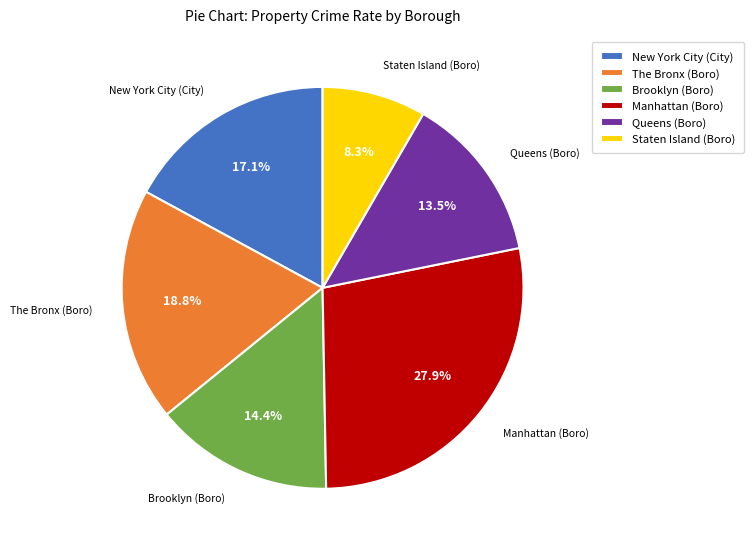

What percentage do Manhattan (Boro) and Queens (Boro) together represent?

41.4%